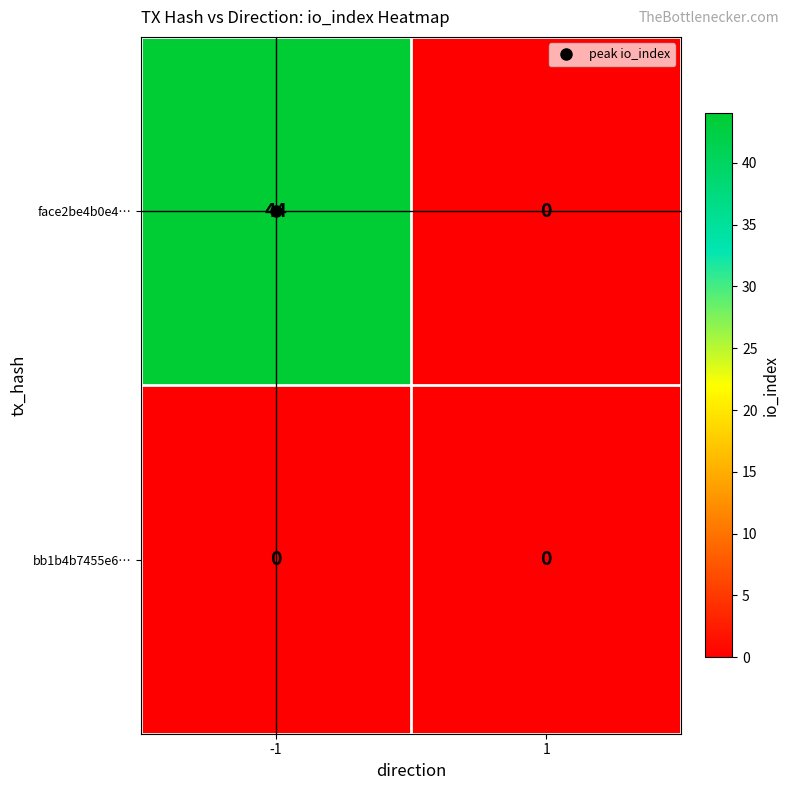

Which series has the largest range (max minus min)?

face2be4b0e4…